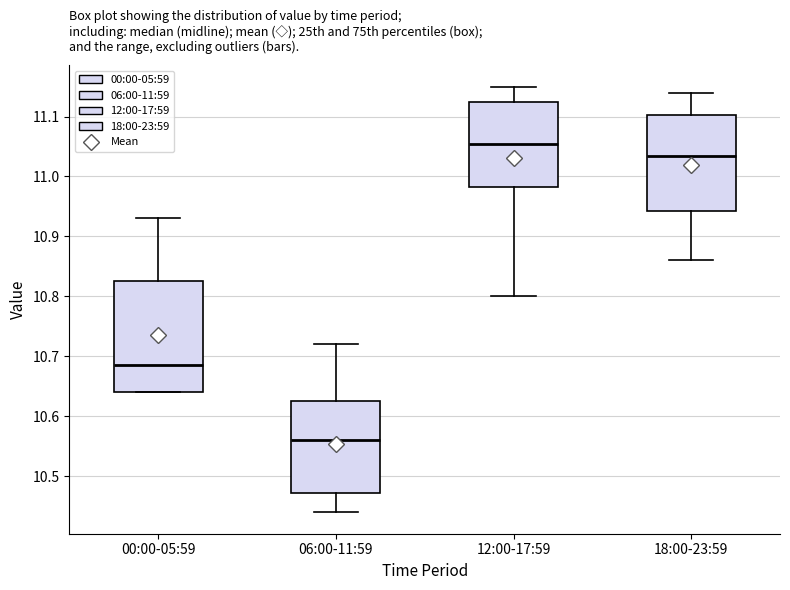

Which box has the highest median line?

12:00-17:59